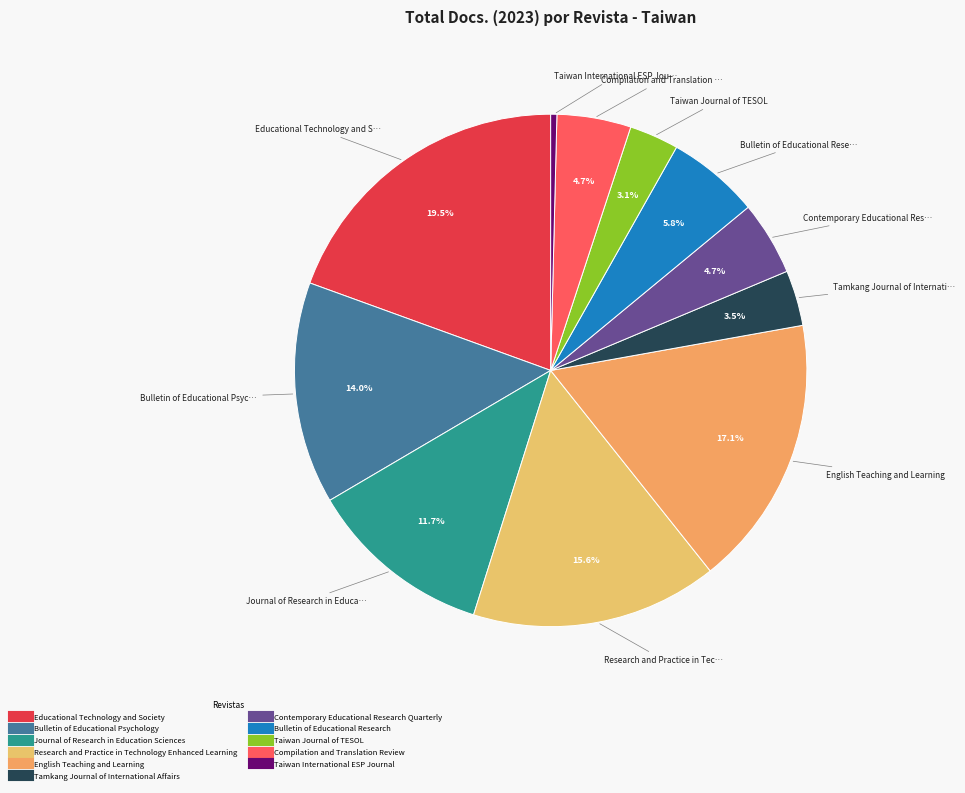

To the nearest percent, what portion does Journal of Research in Education Sciences represent?

12%